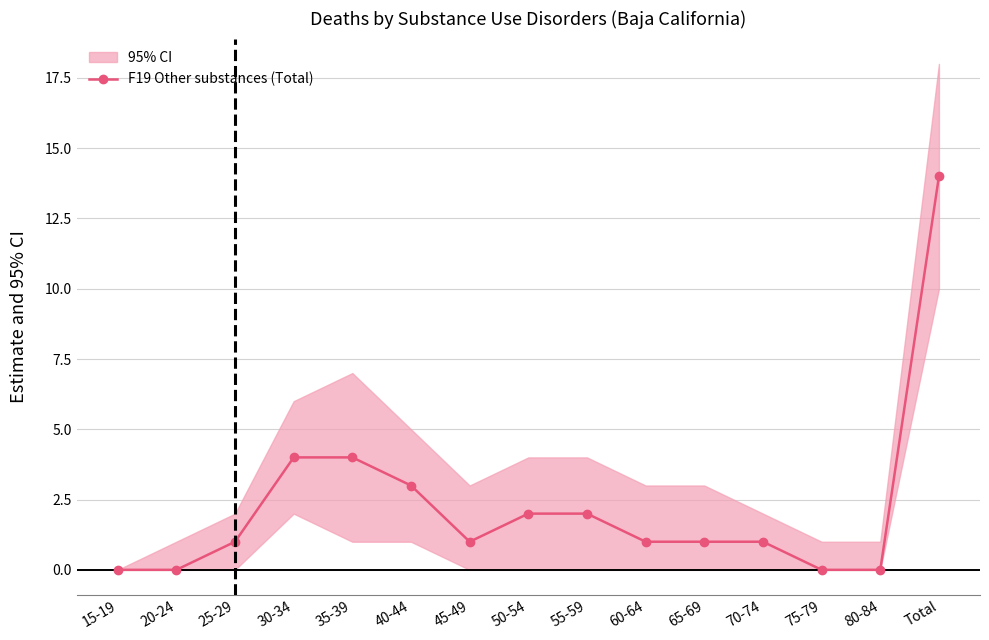

What is the label of the 9th point from the right?

45-49